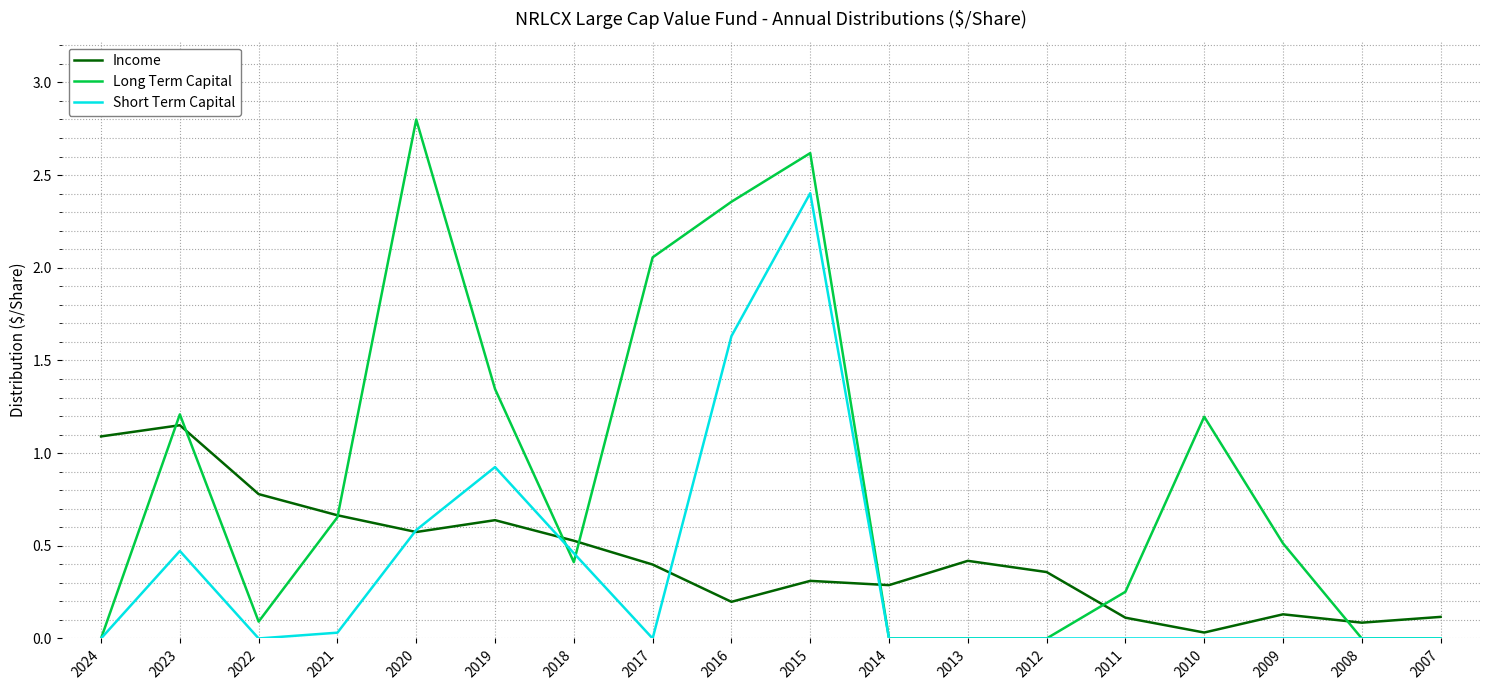

What is the sum of all Income values?

7.9